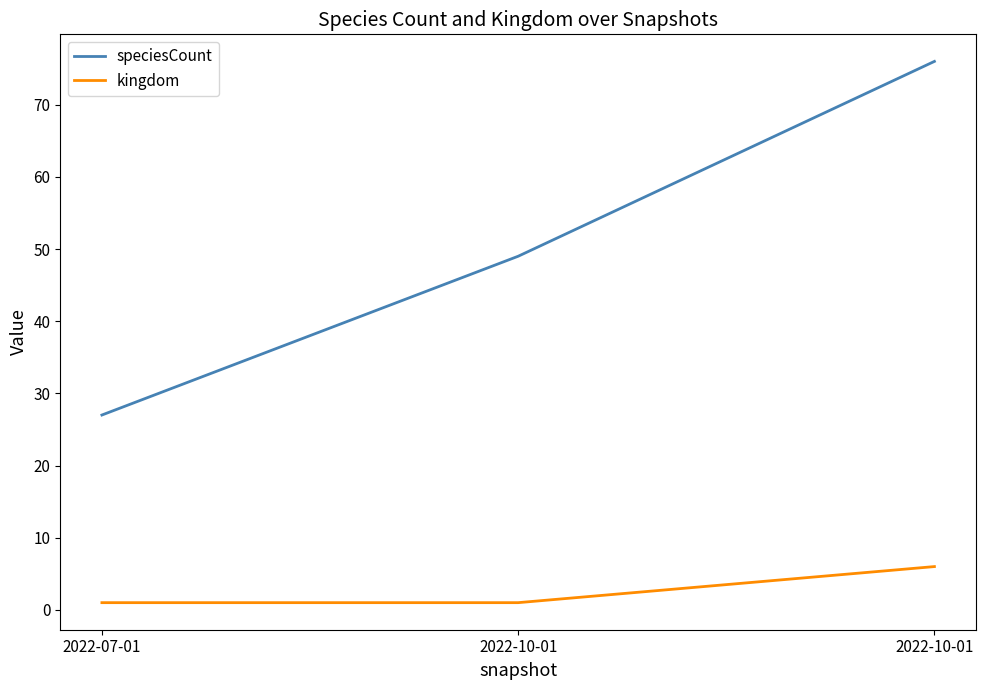

What is the spread (max minus min) of values at 2022-10-01?

48